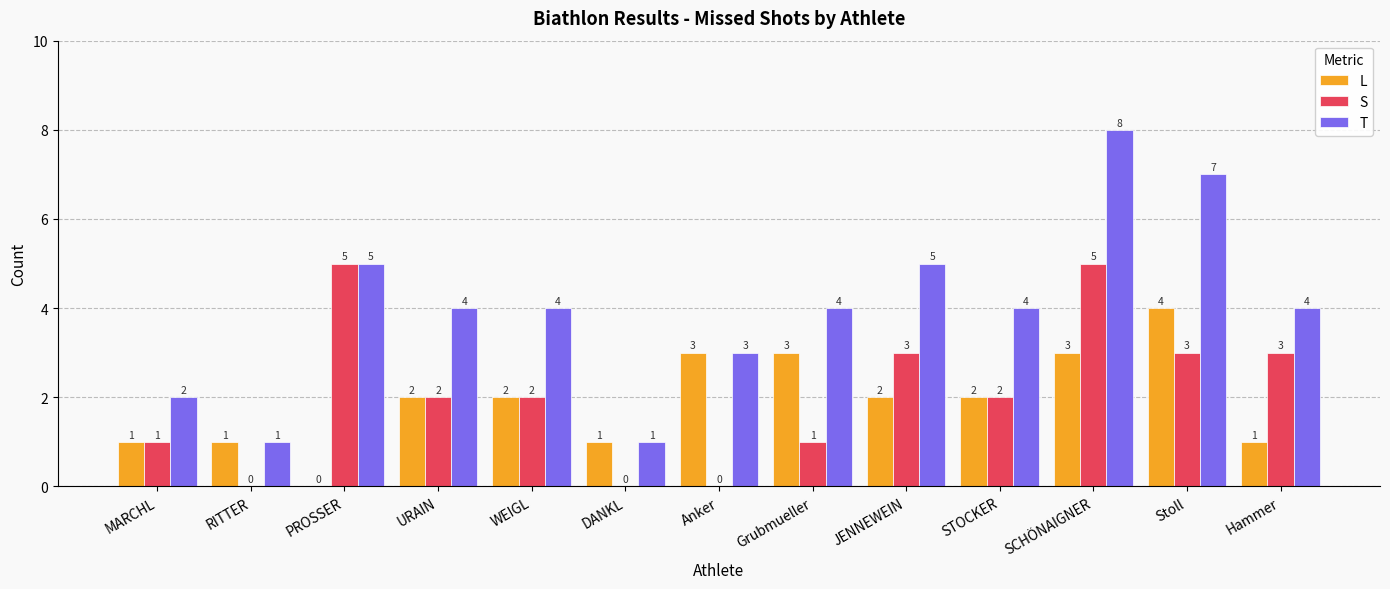

What is the average value of the L series?

2